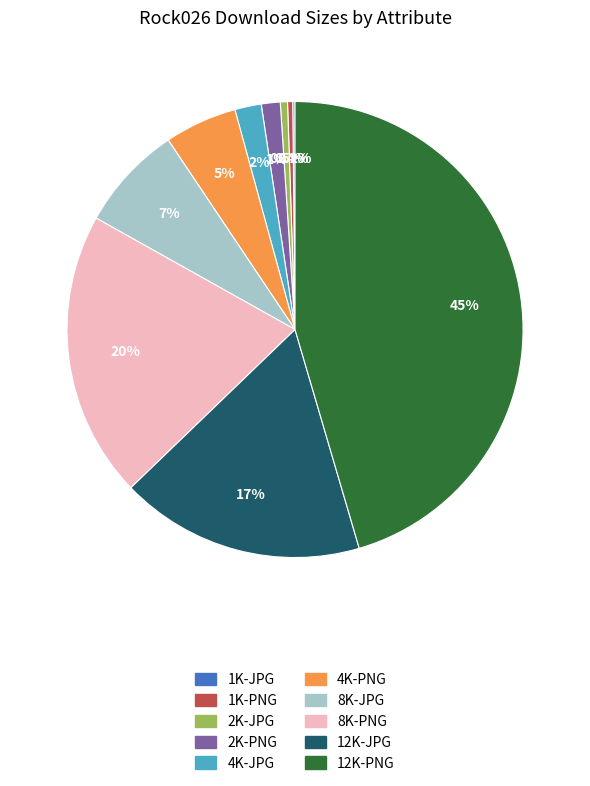

What percentage is NOT represented by 8K-JPG?

92.5%